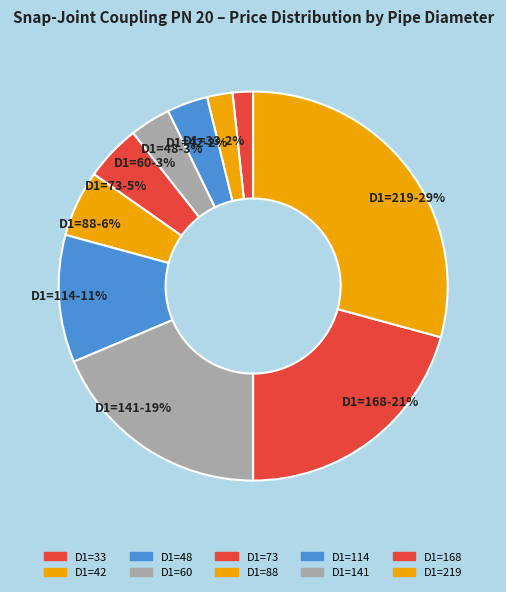

What percentage is the D1=33 slice, to the nearest percent?

2%